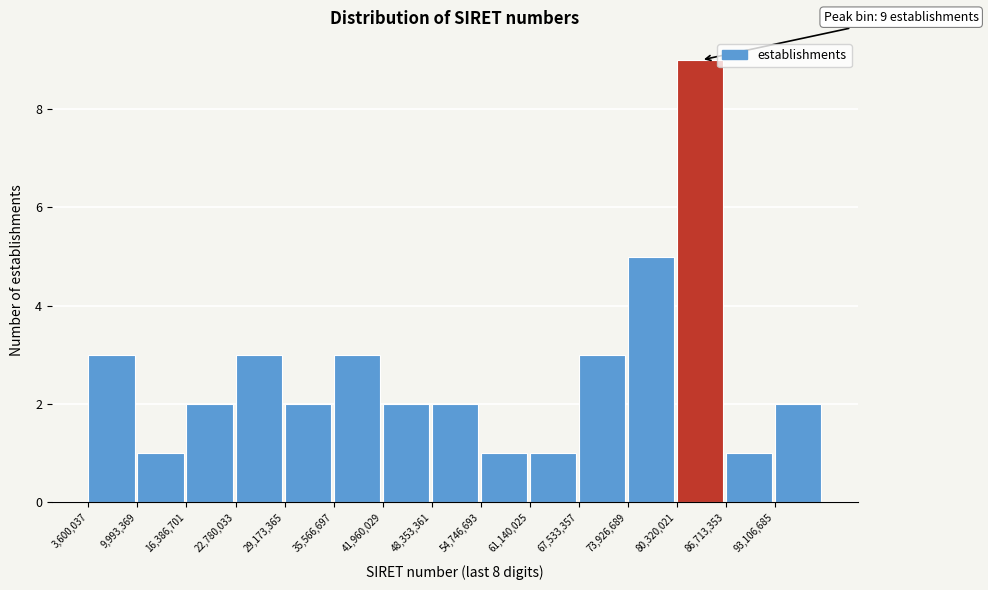

Over which range of the x-axis is the bar tallest?

80000000 to 87000000